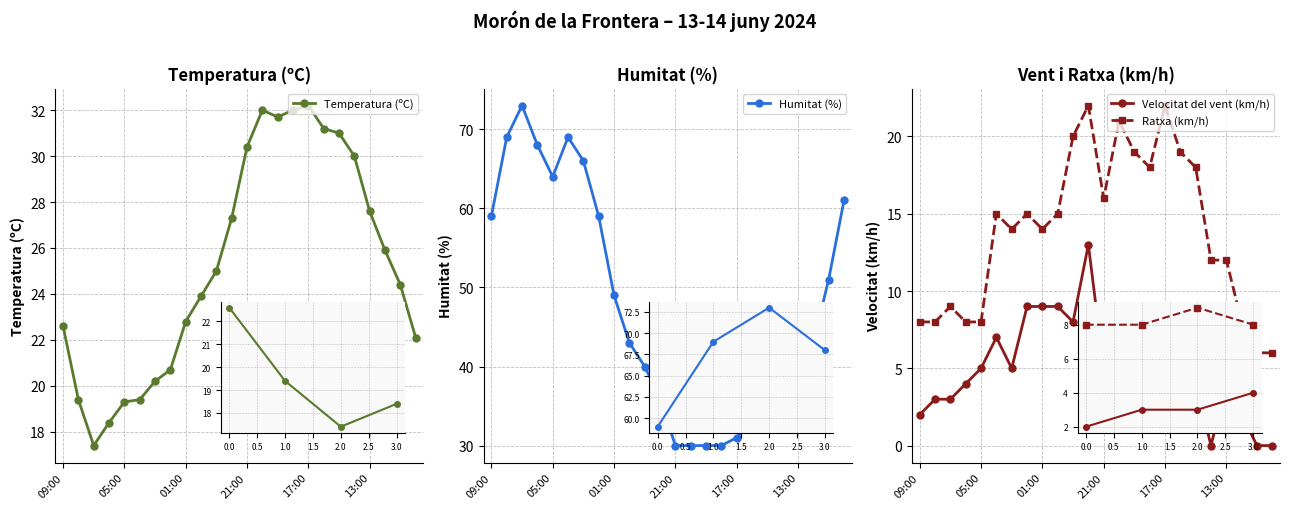

How many data points does each series have?

24